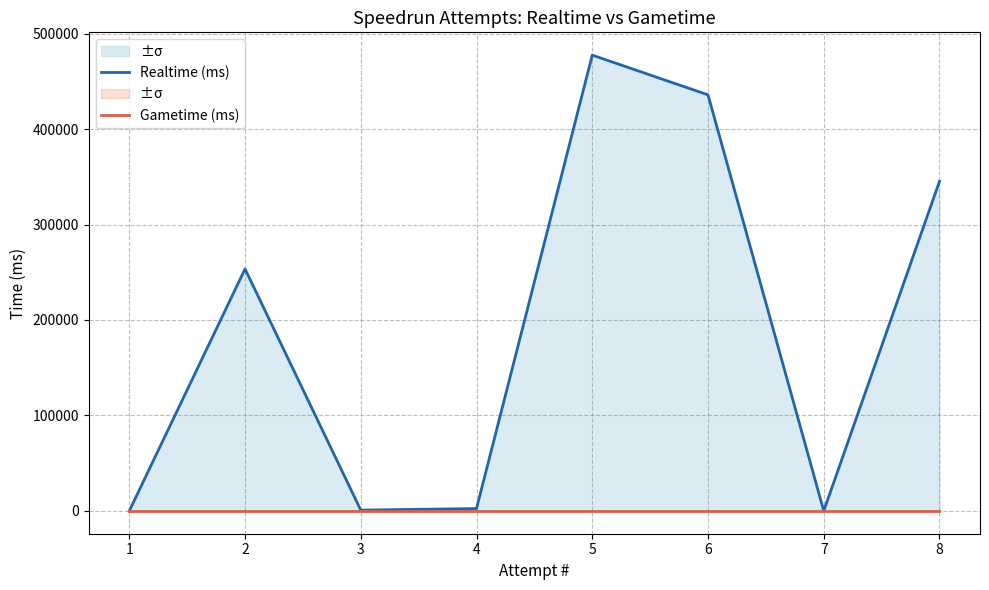

Between 3 and 1, which is larger?

3